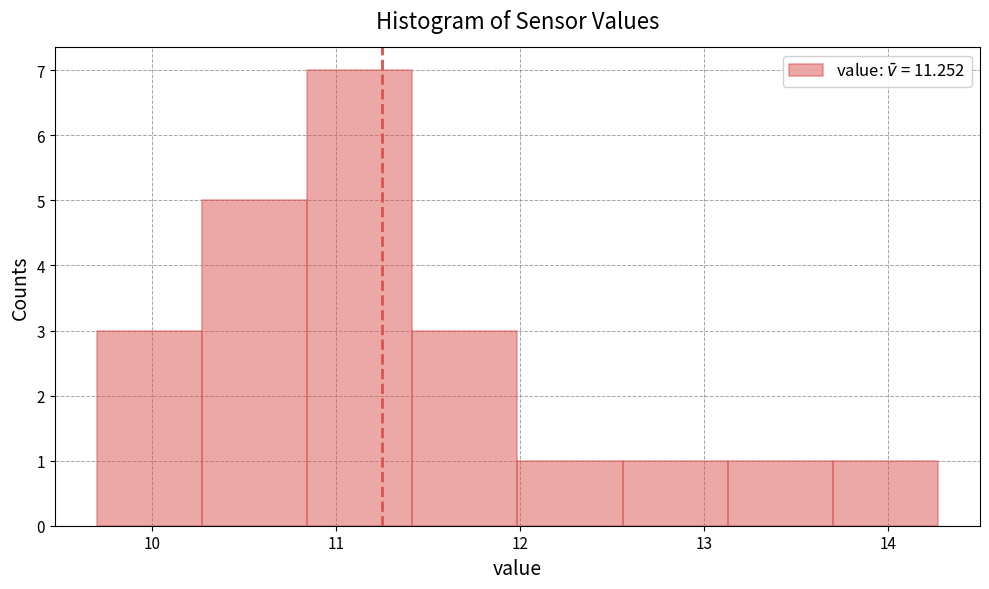

Which range on the x-axis has the tallest bar?

10.8 to 11.4